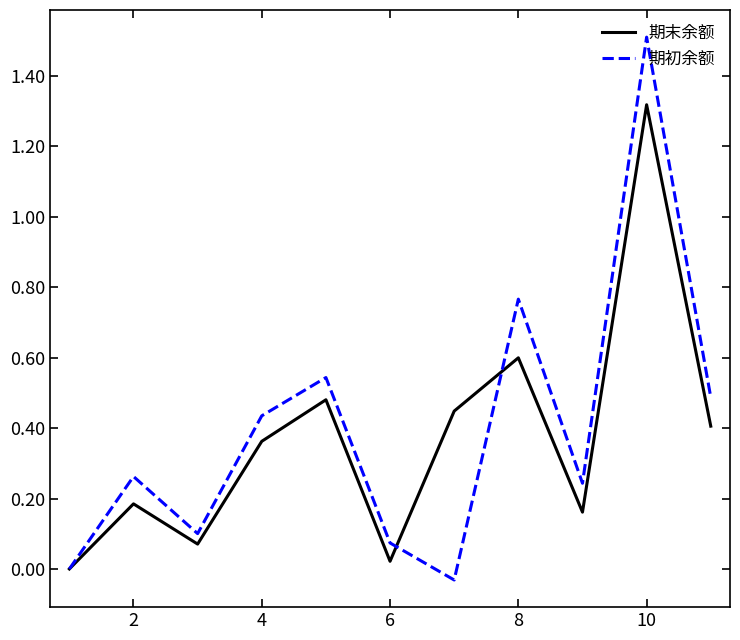

List the series in order of their peak value, highest first.

期初余额, 期末余额